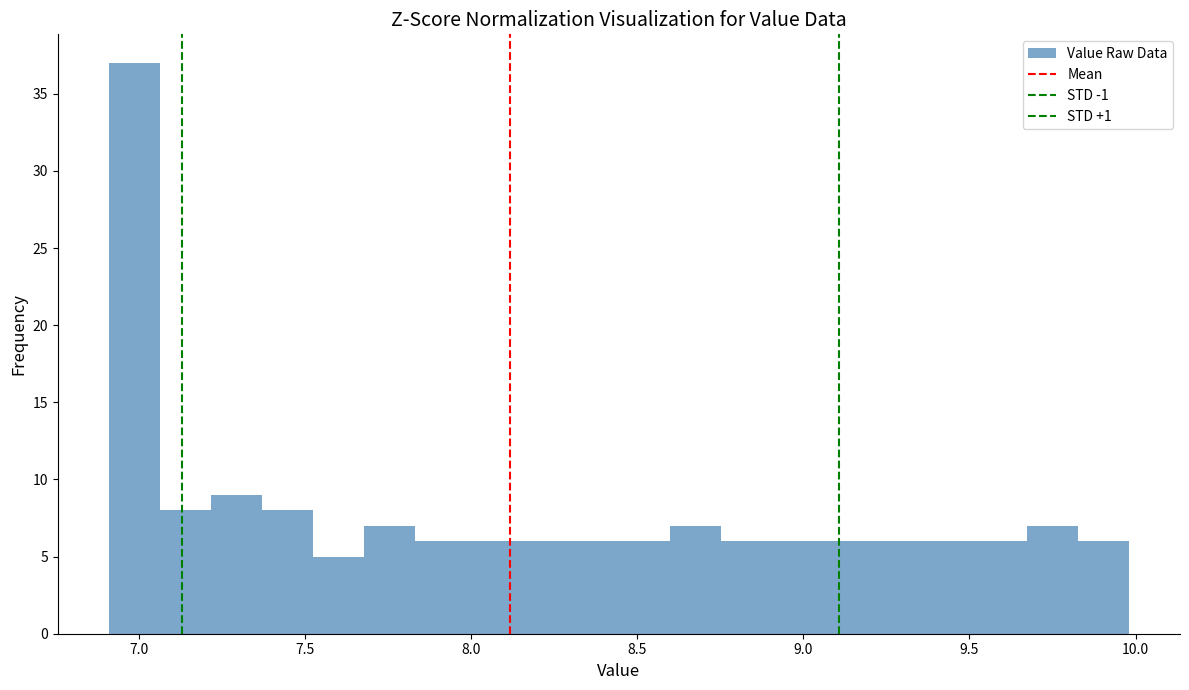

Read against the x-axis, roughly where is the centre of the tallest bar?

7.00